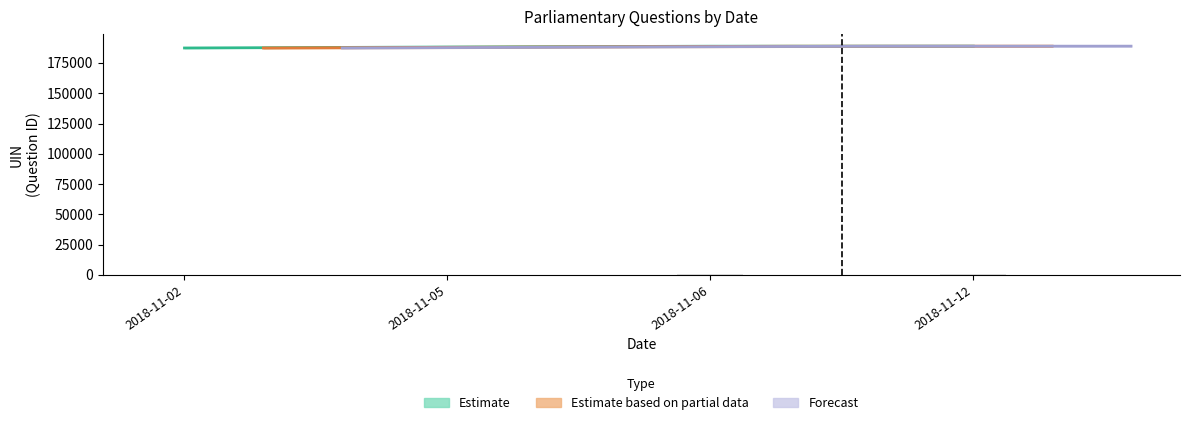

True or false: uin_mean has a value of 188817.0 at 2018-11-06.

True